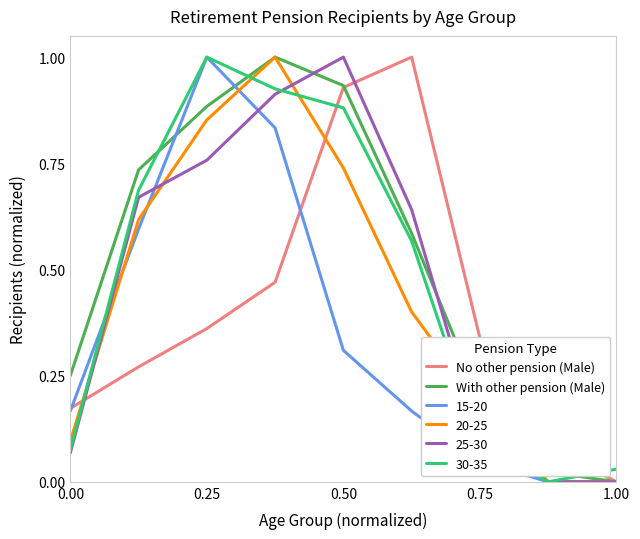

Which series ends up on top after the final intersection of 30-35 and No other pension (Male)?

30-35